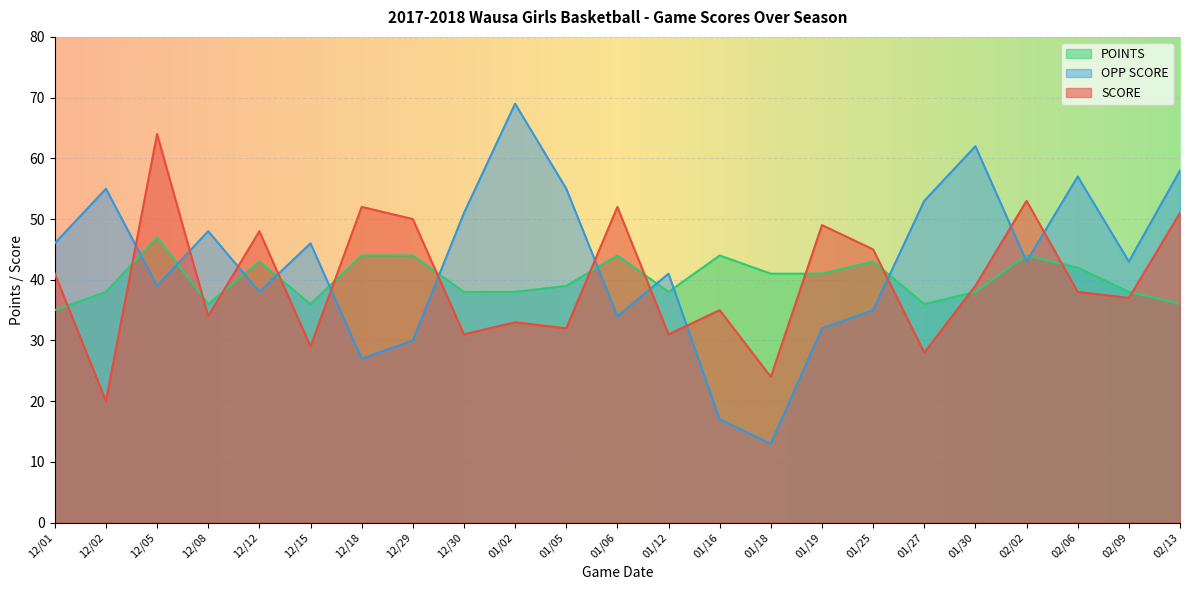

What is the sum of the POINTS values at 12/01 and 12/12?

78